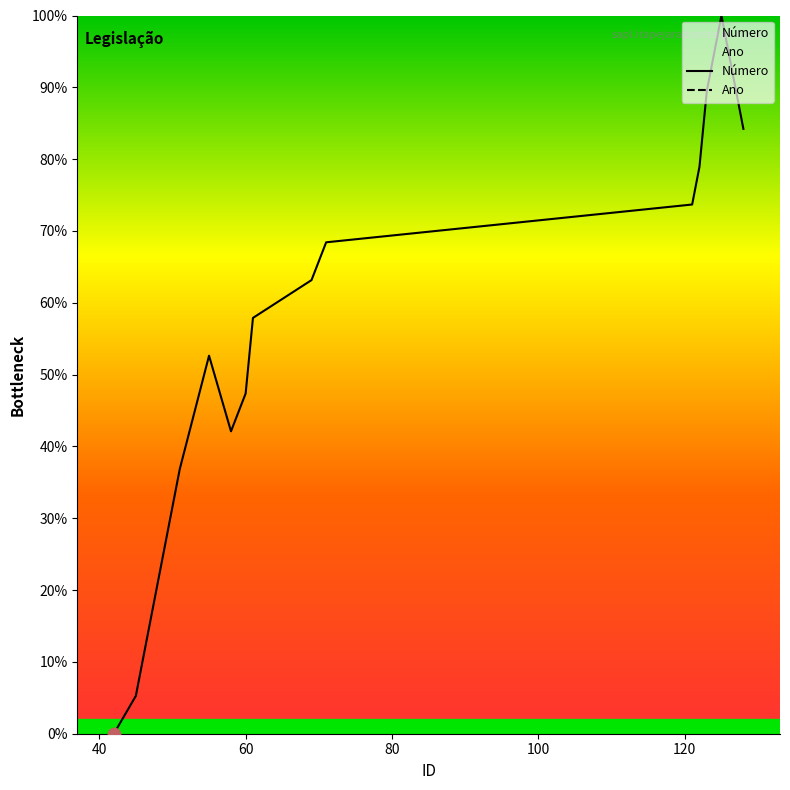

Approximately how many times larger is the value at 61 compared to 122?

0.7